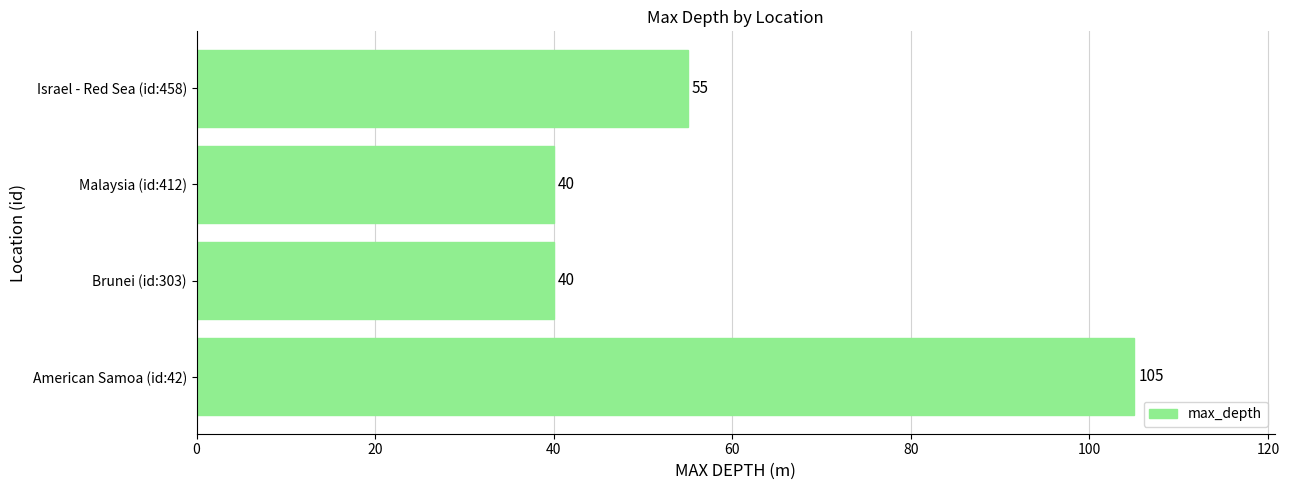

What is the difference between the maximum and second lowest values?

65